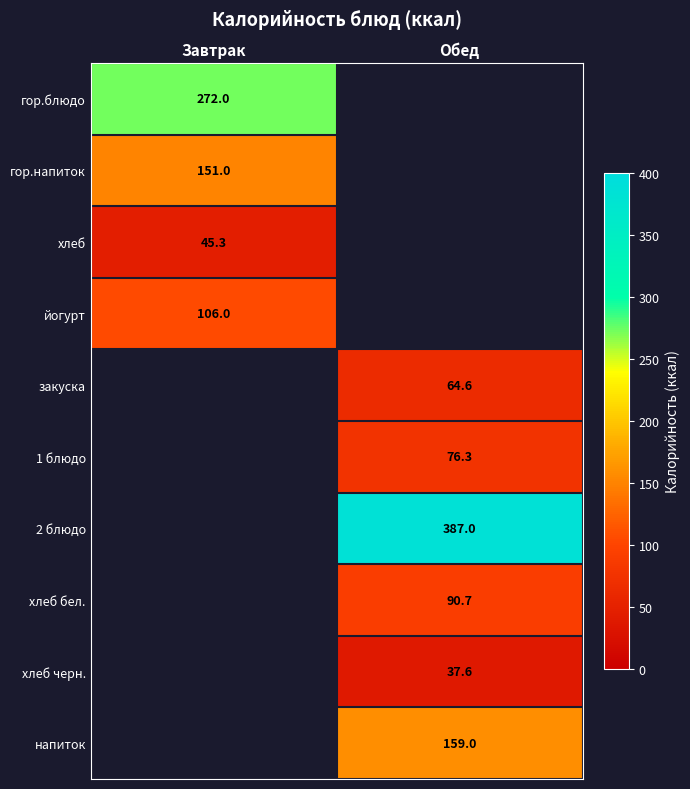

The 2 блюдо series shows 109.2 at Обед. True or false?

False